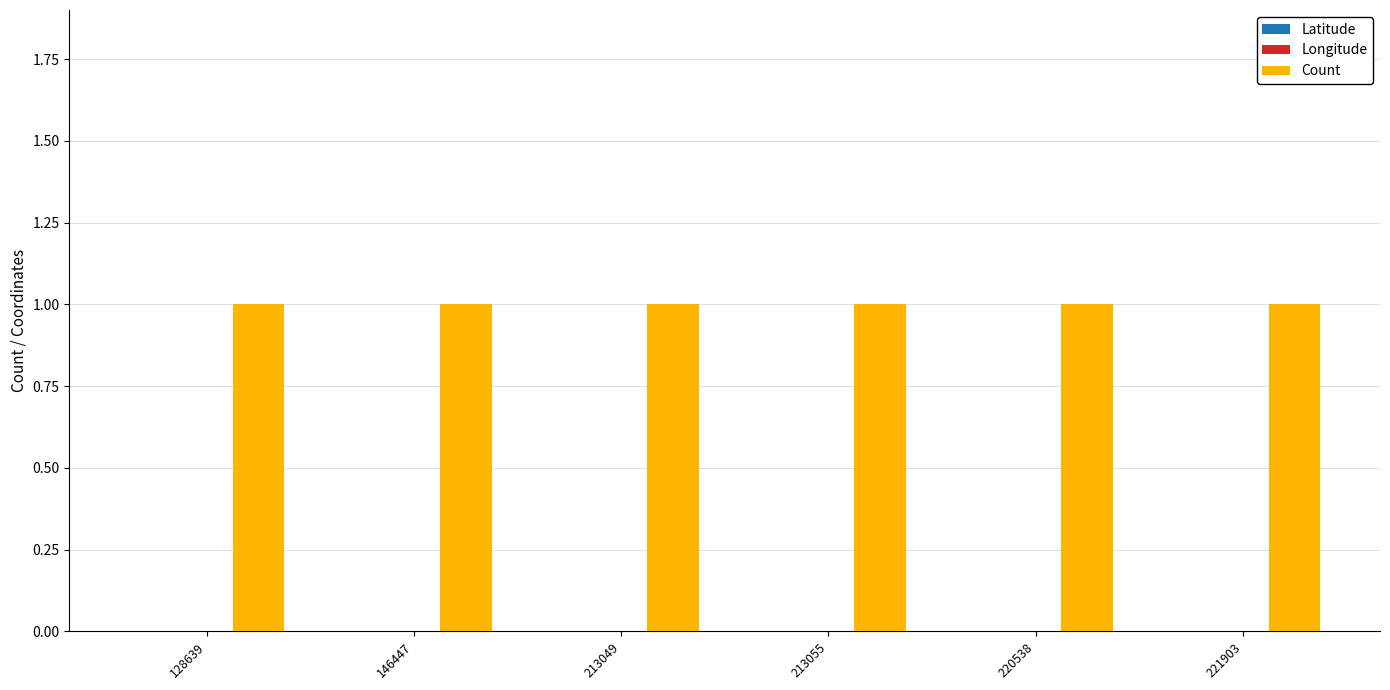

Which label corresponds to the largest value in the chart?

128639